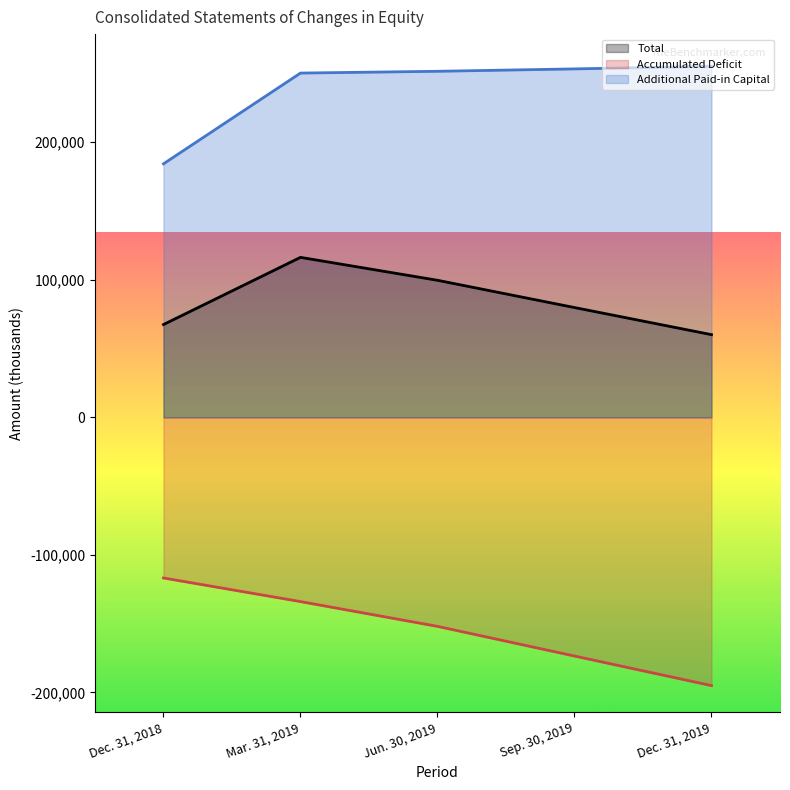

Which has a higher value, Jun. 30, 2019 or Dec. 31, 2018?

Jun. 30, 2019